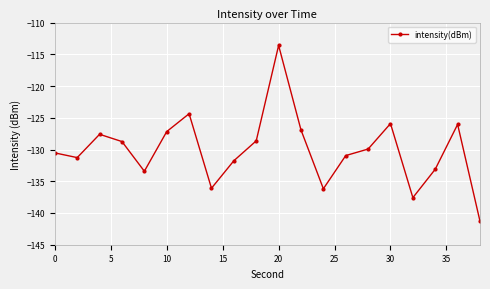

How many interior local valleys (lower than both neighbors) does the data have?

5